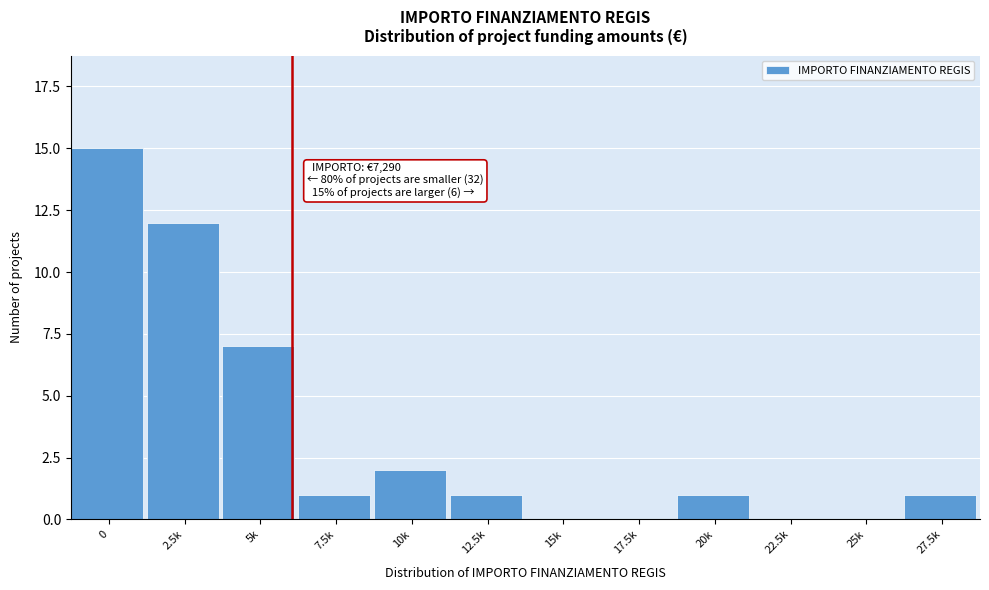

Reading left to right, extract all data points from this chart.

0=15	2.5k=12	5k=7	7.5k=1	10k=2	12.5k=1	15k=0	17.5k=0	20k=1	22.5k=0	25k=0	27.5k=1